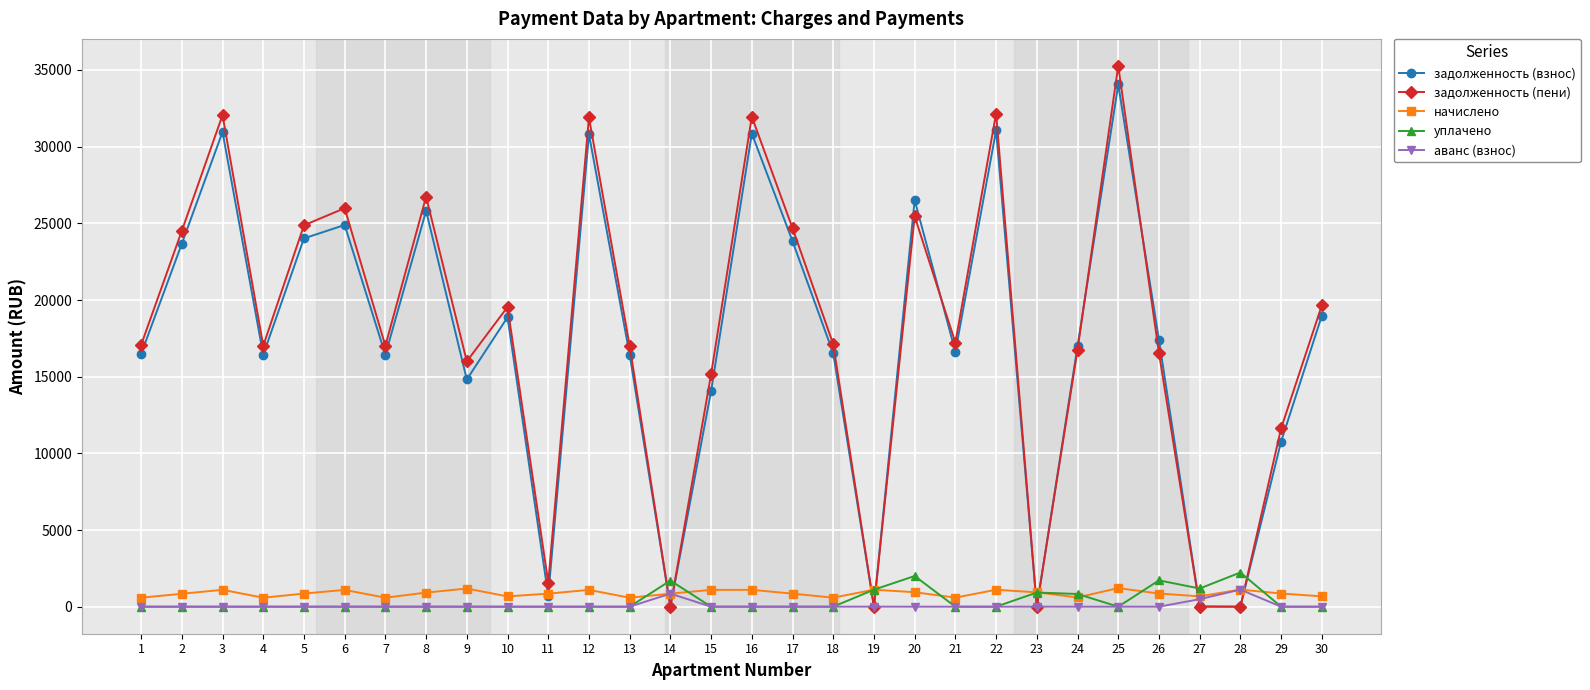

After their last crossing, which series has the higher values: уплачено or начислено?

начислено